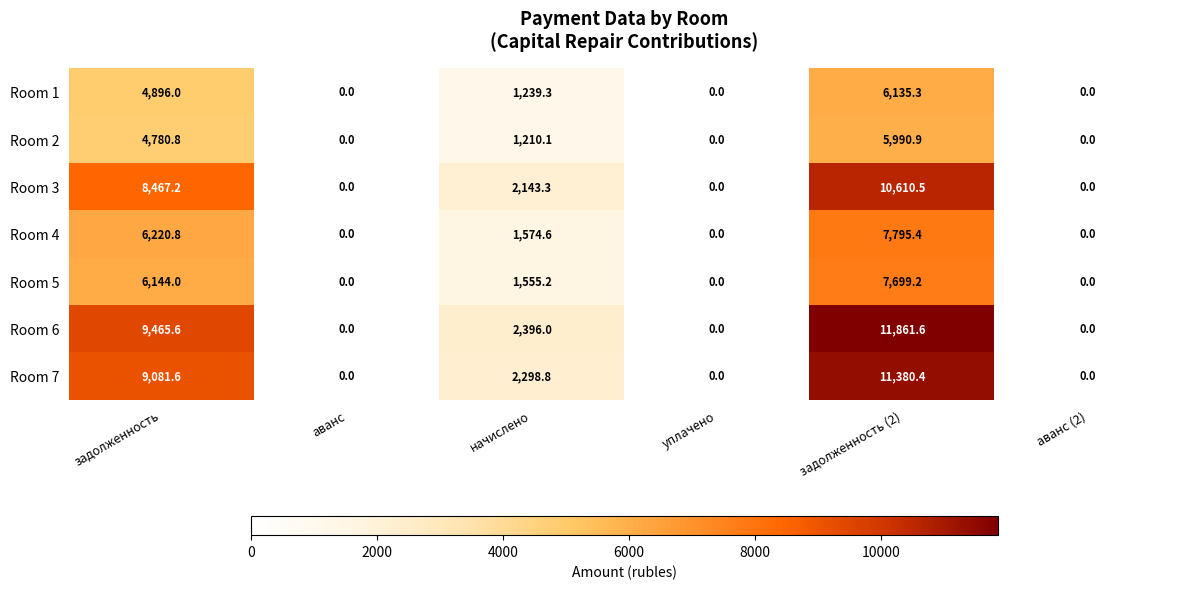

At задолженность, list the series in order from largest to smallest.

Room 6, Room 7, Room 3, Room 4, Room 5, Room 1, Room 2